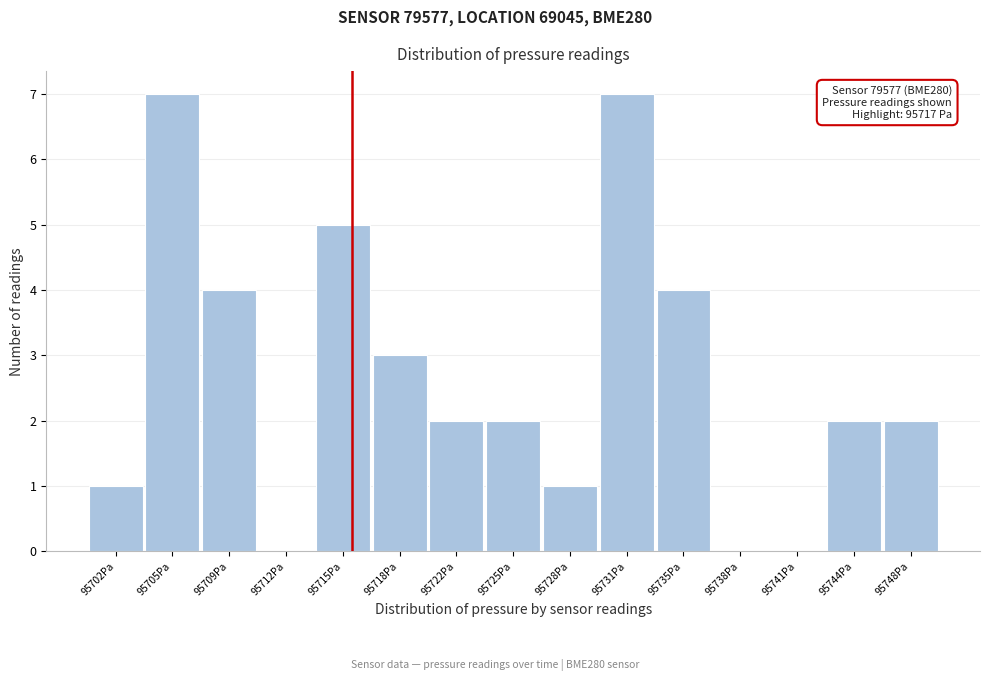

Reading left to right, list all the values displayed in this chart.

95702Pa=1	95705Pa=7	95709Pa=4	95712Pa=0	95715Pa=5	95718Pa=3	95722Pa=2	95725Pa=2	95728Pa=1	95731Pa=7	95735Pa=4	95738Pa=0	95741Pa=0	95744Pa=2	95748Pa=2